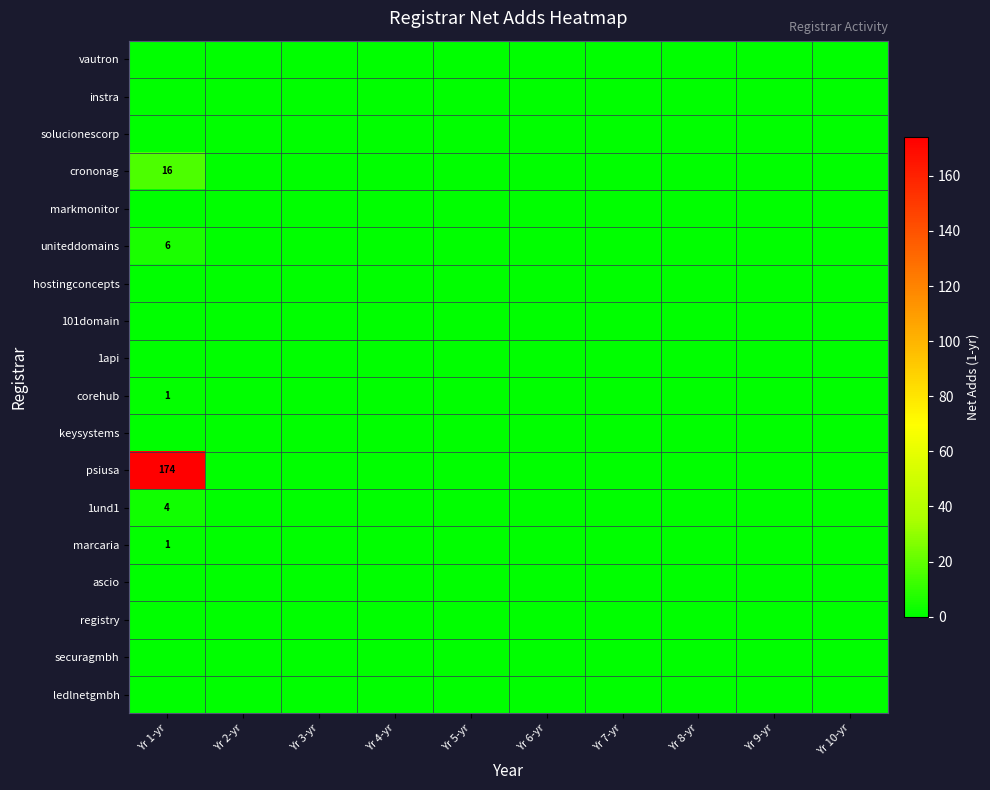

Which series has the widest spread of values?

psiusa